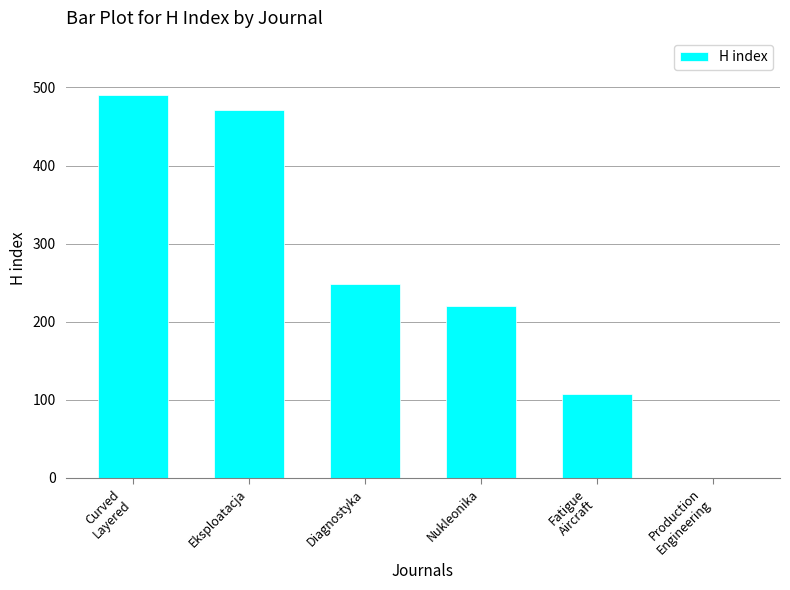

Reading left to right, extract all data points from this chart.

490	471	248	220	107	0